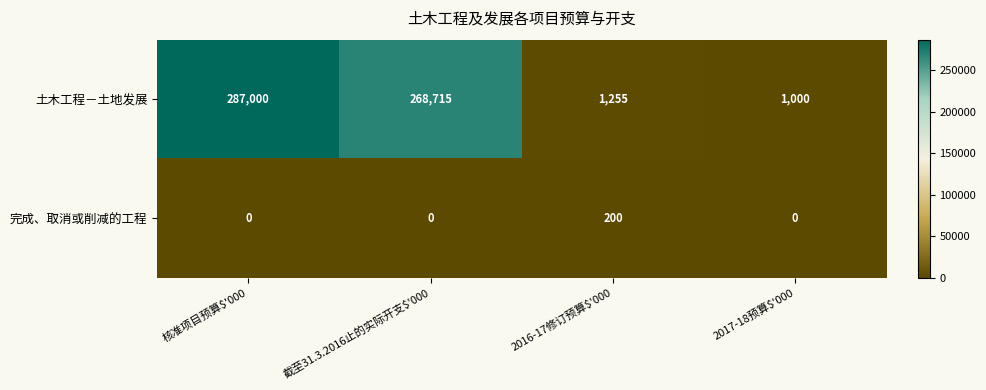

Reading right to left, list all the values displayed in this chart.

土木工程－土地发展: 1000	1255	268715	287000
完成、取消或削减的工程: 0	200	0	0